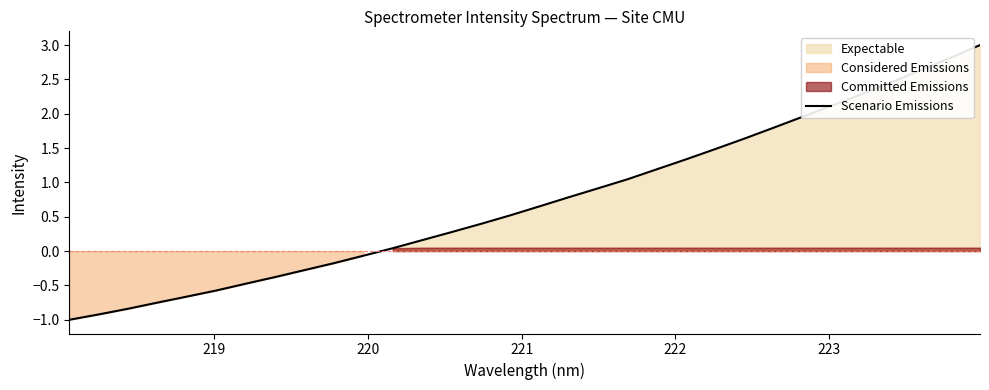

Reading left to right, what are all the values shown in this chart?

-1.0	-0.9	-0.8	-0.7	-0.7	-0.6	-0.5	-0.4	-0.3	-0.2	-0.1	0.0	0.2	0.3	0.4	0.5	0.7	0.8	0.9	1.0	1.2	1.3	1.5	1.6	1.8	2.0	2.1	2.3	2.5	2.6	2.8	3.0